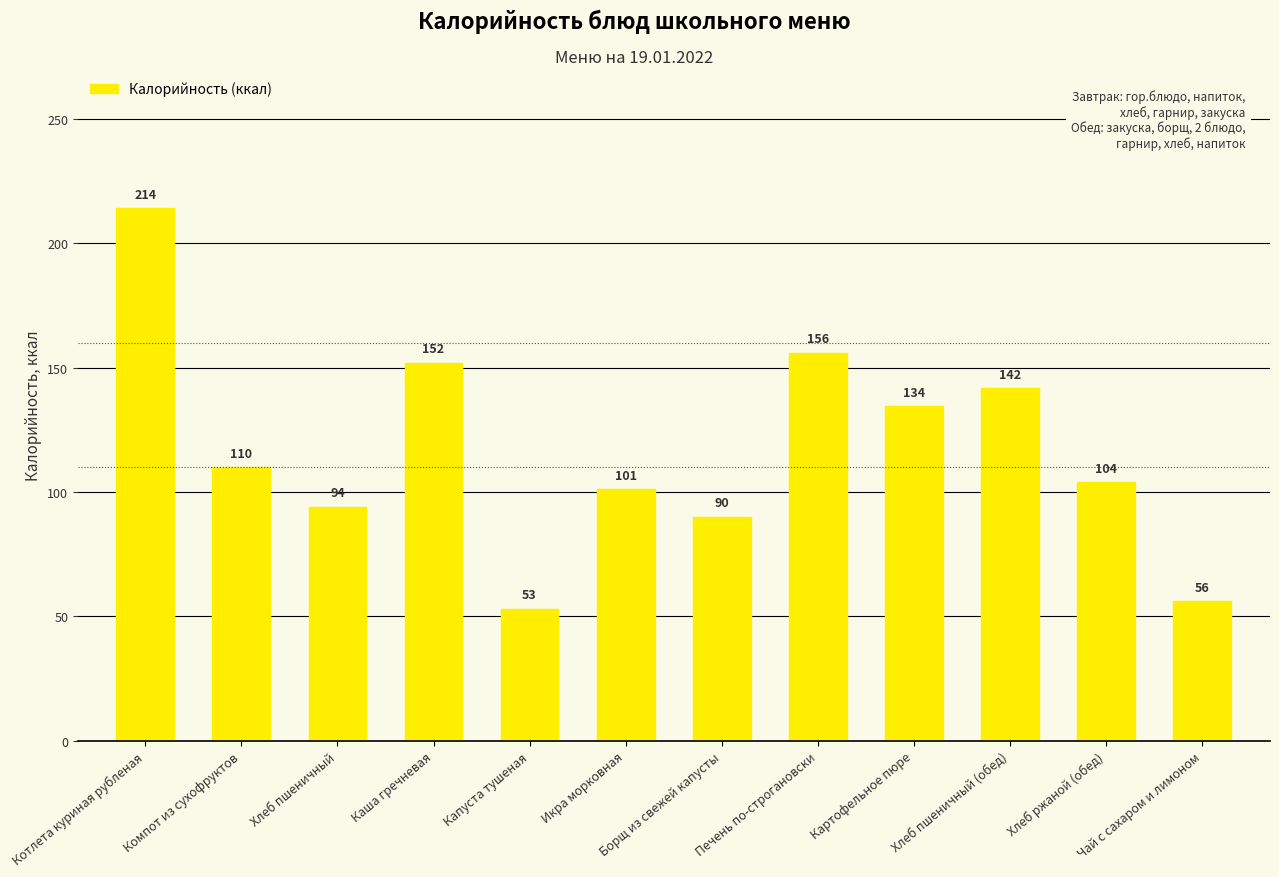

Approximately how many times larger is the value at Икра морковная compared to Котлета куриная рубленая?

0.5